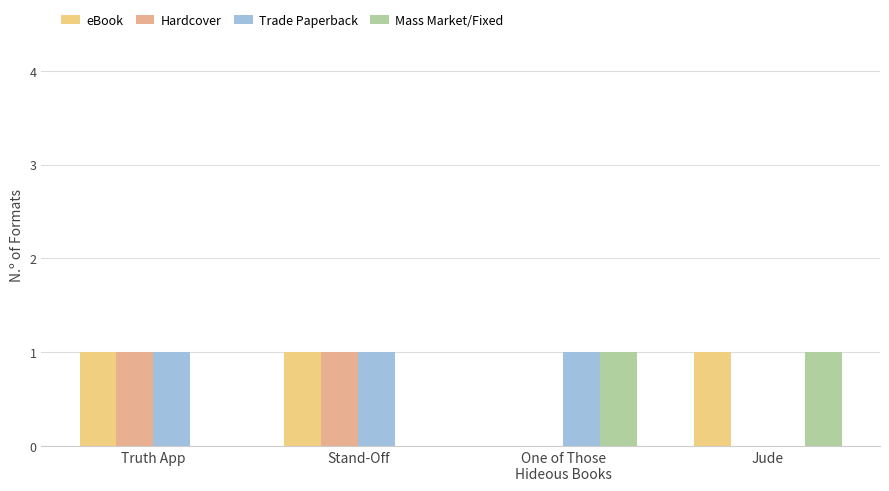

How many groups of bars are there?

4